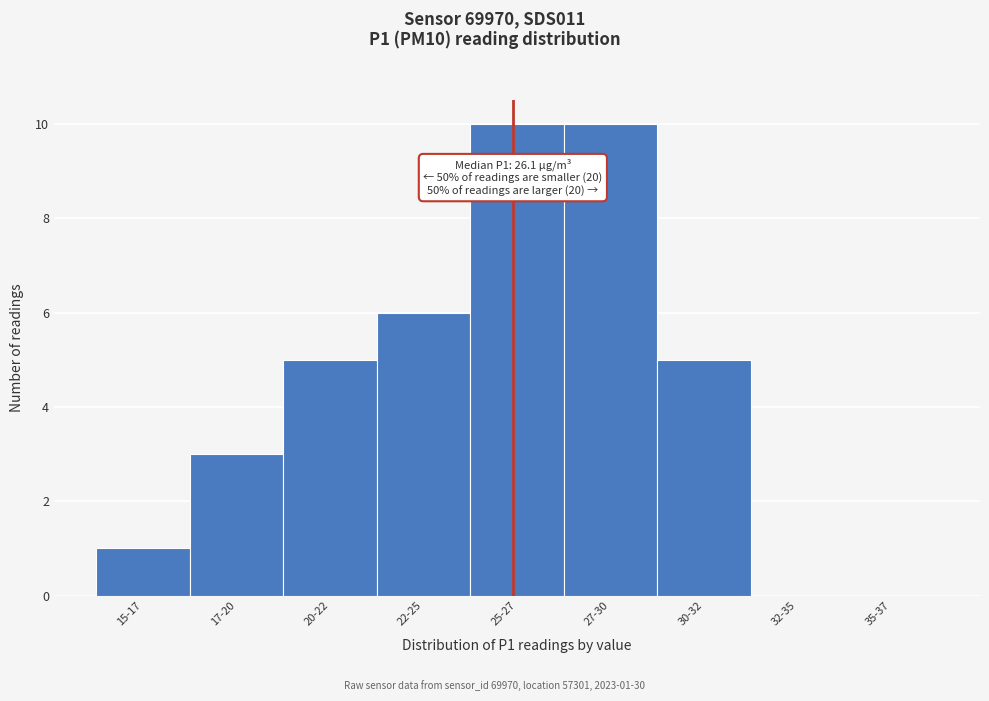

Reading left to right, what are all the values shown in this chart?

15-17=1	17-20=3	20-22=5	22-25=6	25-27=10	27-30=10	30-32=5	32-35=0	35-37=0